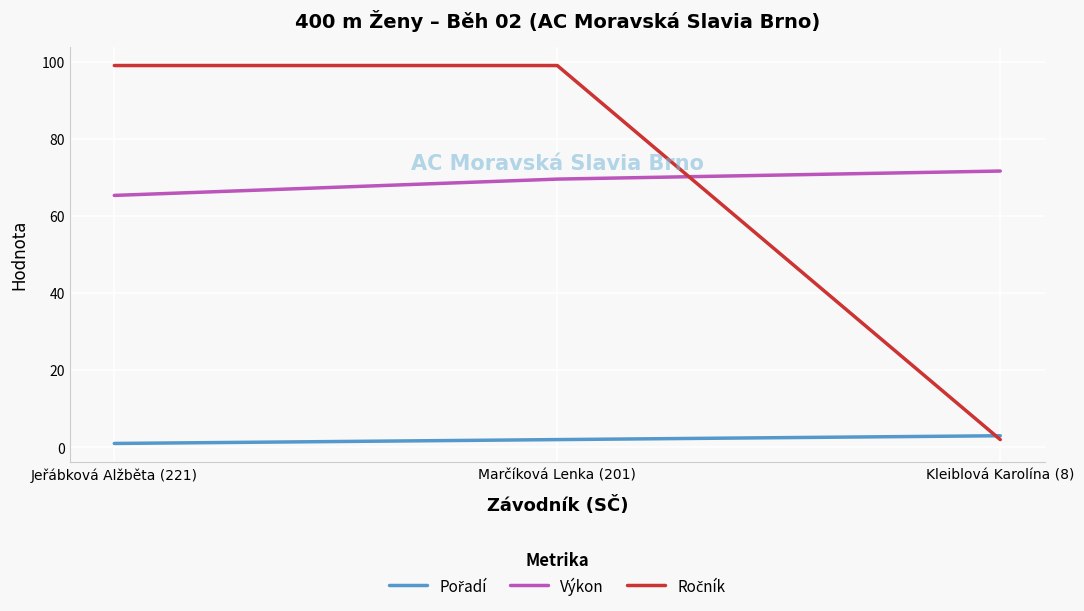

Is this an area chart (filled region under the line)?

No